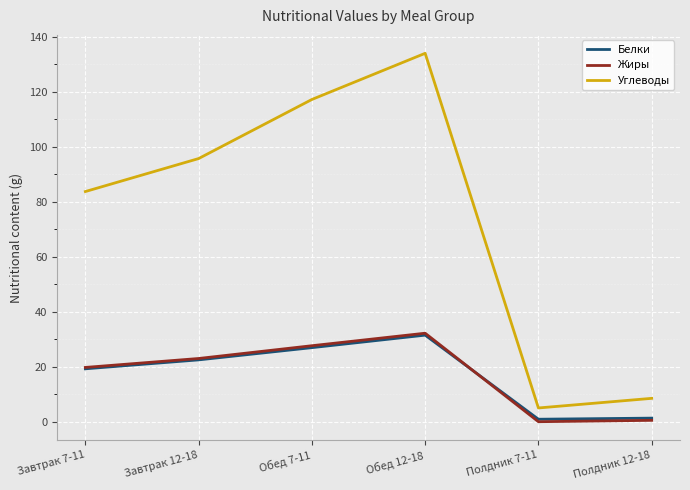

Between Обед 12-18 and Полдник 7-11, which series saw the biggest shift?

Углеводы